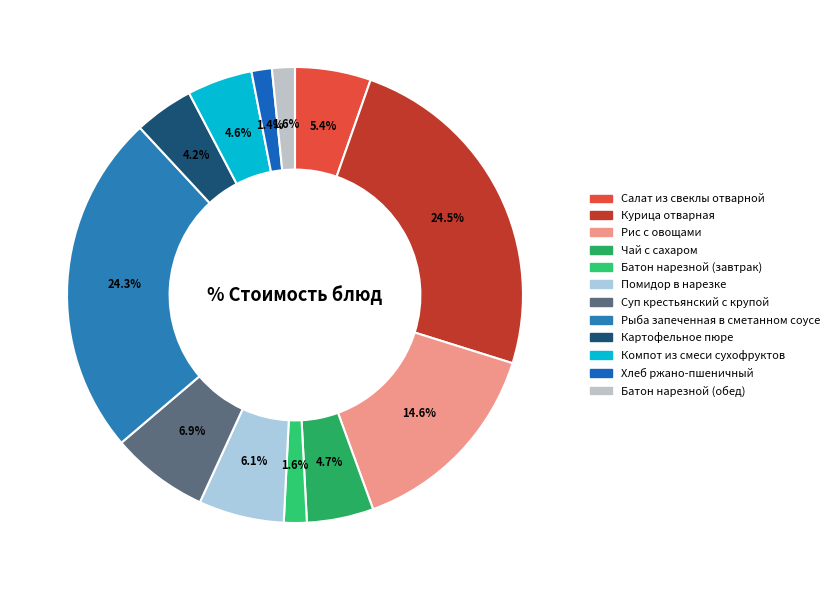

Which category has the smallest portion of the pie?

Хлеб ржано-пшеничный